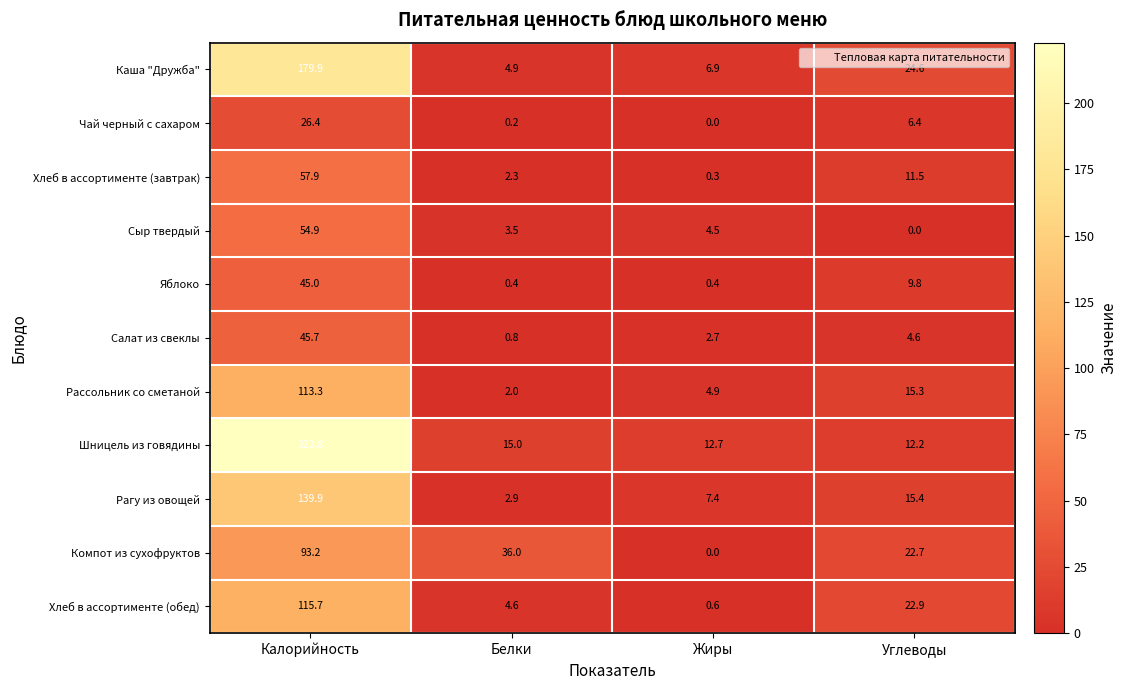

At Белки, list the series in order from smallest to largest.

Чай черный с сахаром, Яблоко, Салат из свеклы, Рассольник со сметаной, Хлеб в ассортименте (завтрак), Рагу из овощей, Сыр твердый, Хлеб в ассортименте (обед), Каша "Дружба", Шницель из говядины, Компот из сухофруктов